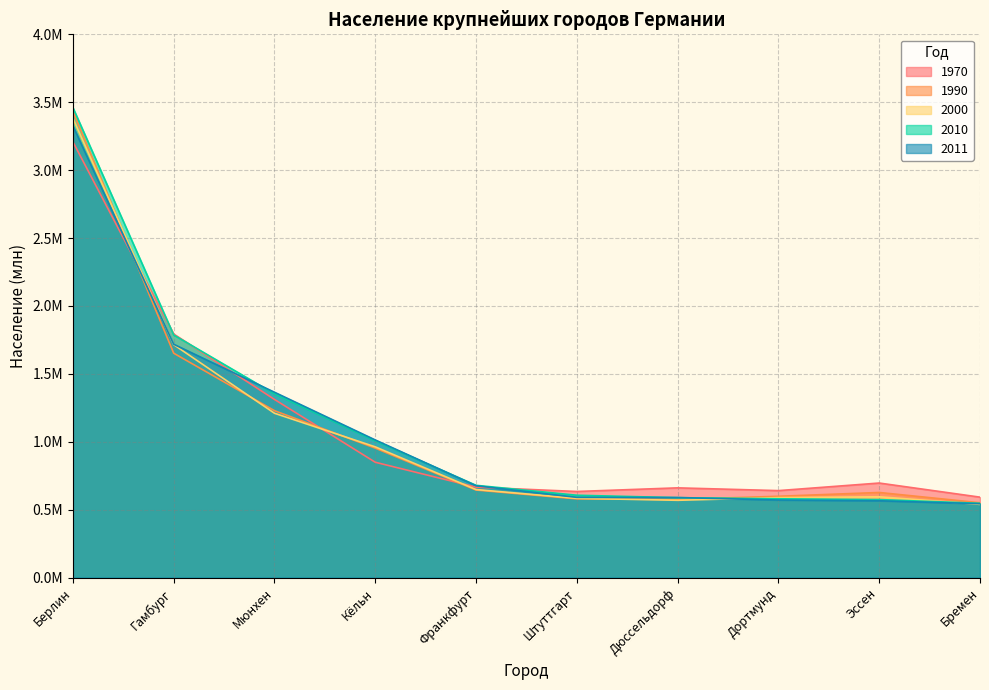

What is the label of the 3rd point from the right?

Дортмунд